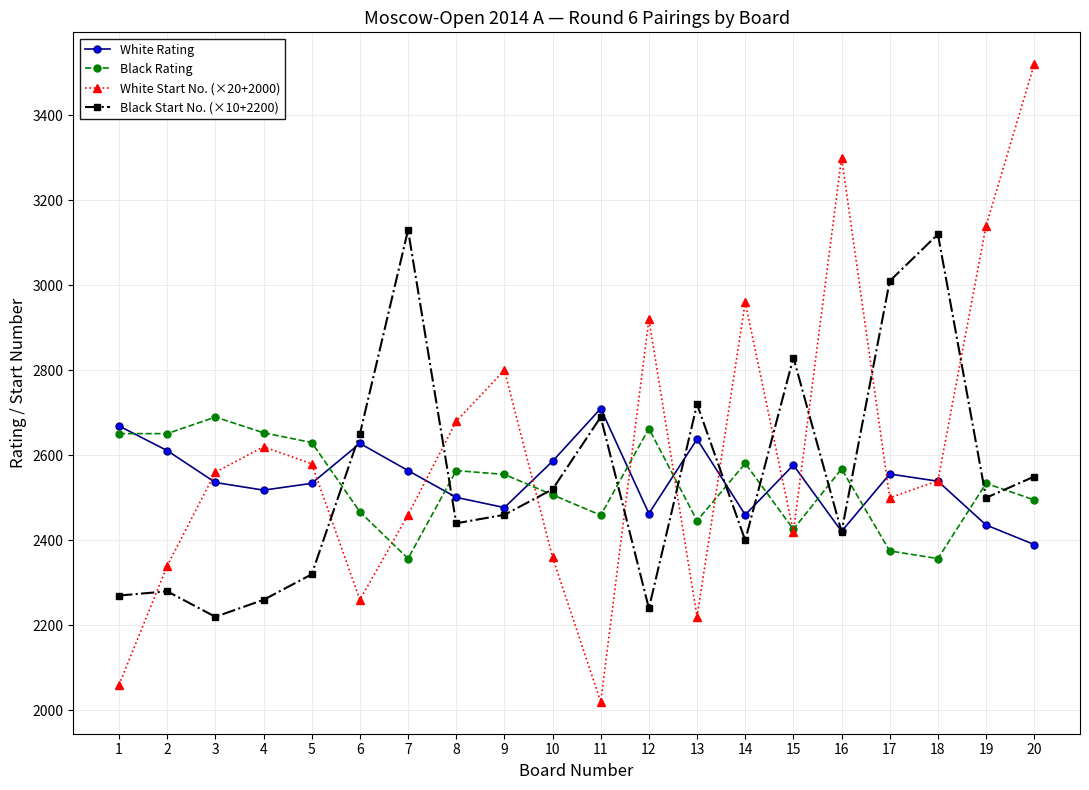

How many values in the White Rating series are below 2539?

10